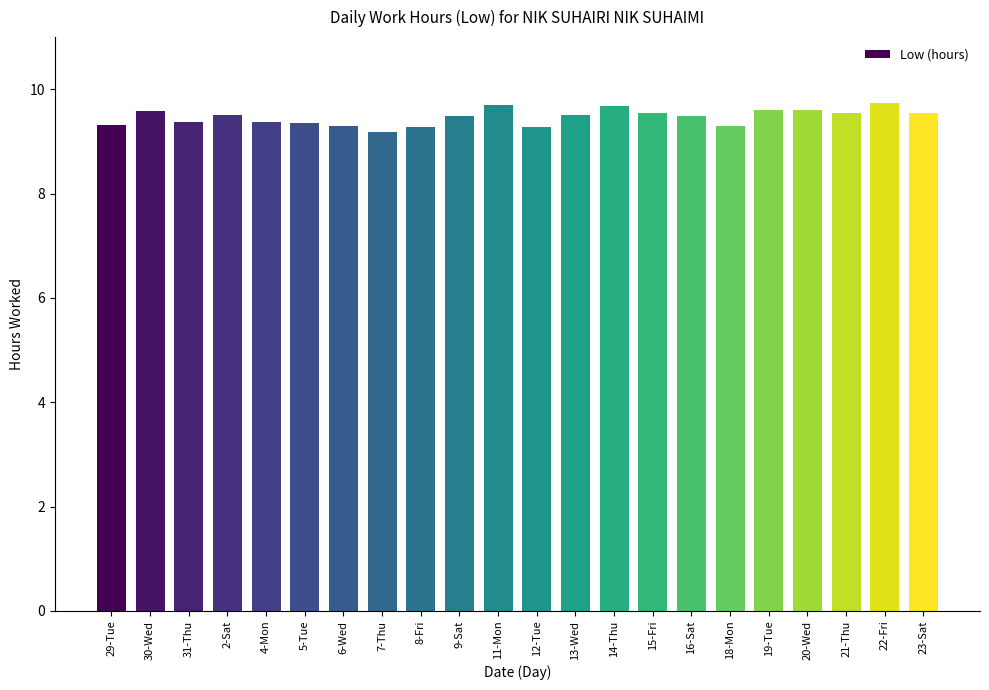

The value at 14-Thu is 15.4. True or false?

False